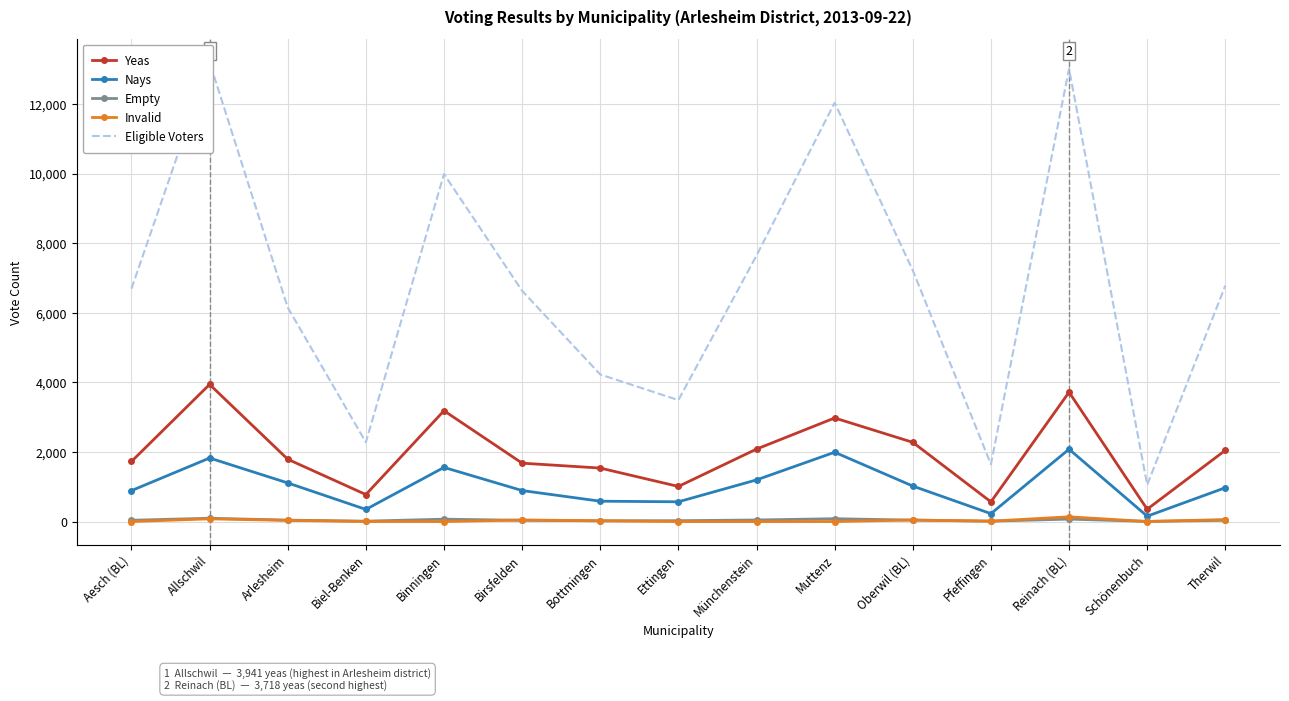

True or false: Yeas has a value of 1773 at Muttenz.

False